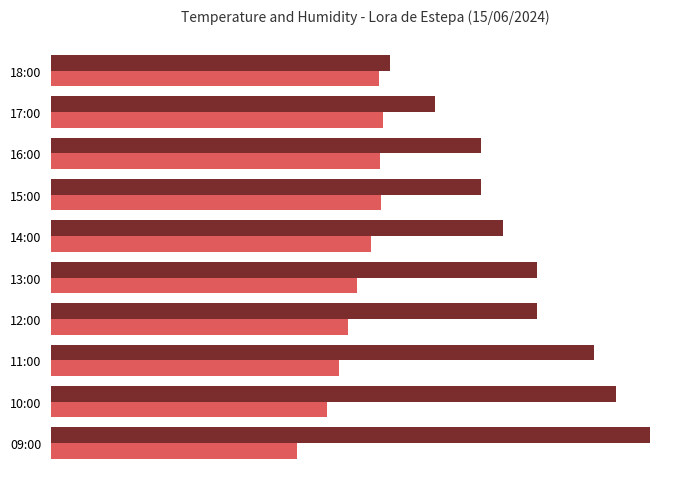

True or false: Temperature (°C) has a value of 13.7 at 12:00.

False